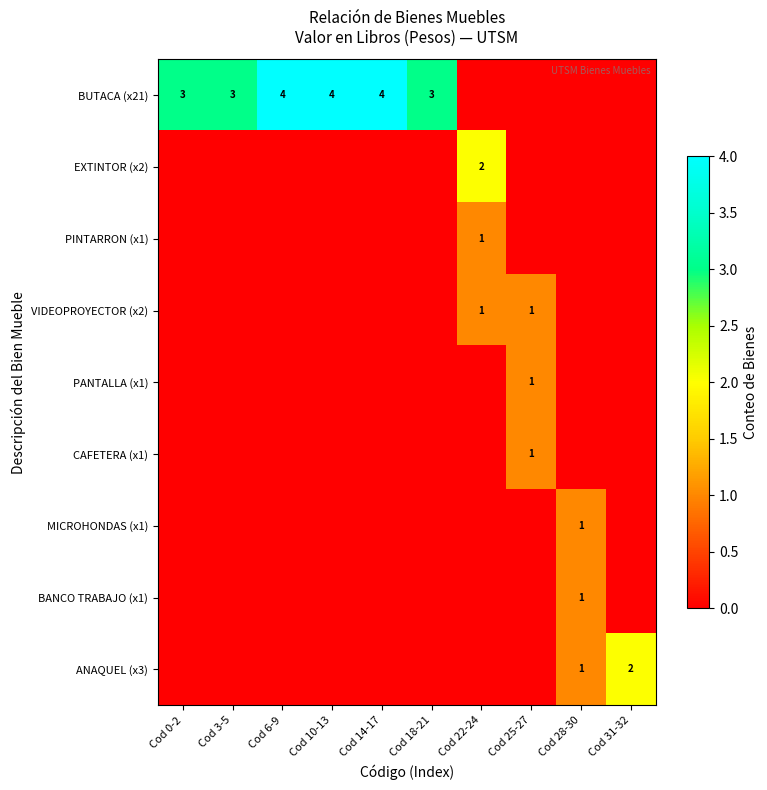

The value of PINTARRON (x1) at Cod 22-24 is 0. True or false?

False